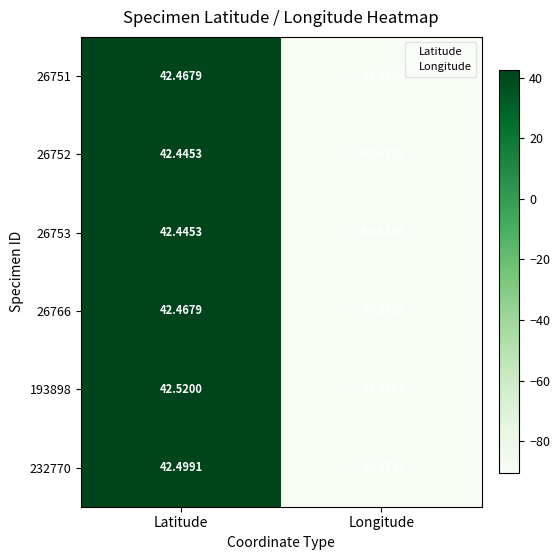

Is the value of 26751 at Latitude greater than the value of 26753 at Longitude?

Yes